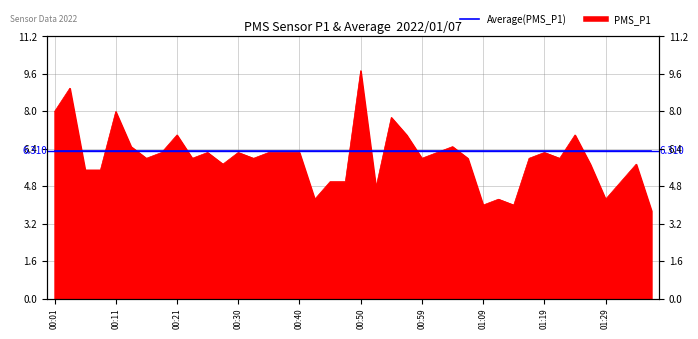

Rank the categories by value from lowest to highest.

01:36, 01:09, 01:14, 00:42, 01:12, 01:29, 00:52, 00:45, 00:47, 01:31, 00:06, 00:08, 00:28, 01:26, 01:34, 00:16, 00:23, 00:33, 00:59, 01:07, 01:17, 01:21, 00:18, 00:25, 00:30, 00:35, 00:38, 00:40, 01:02, 01:19, 00:13, 01:04, 00:21, 00:57, 01:24, 00:55, 00:01, 00:11, 00:04, 00:50